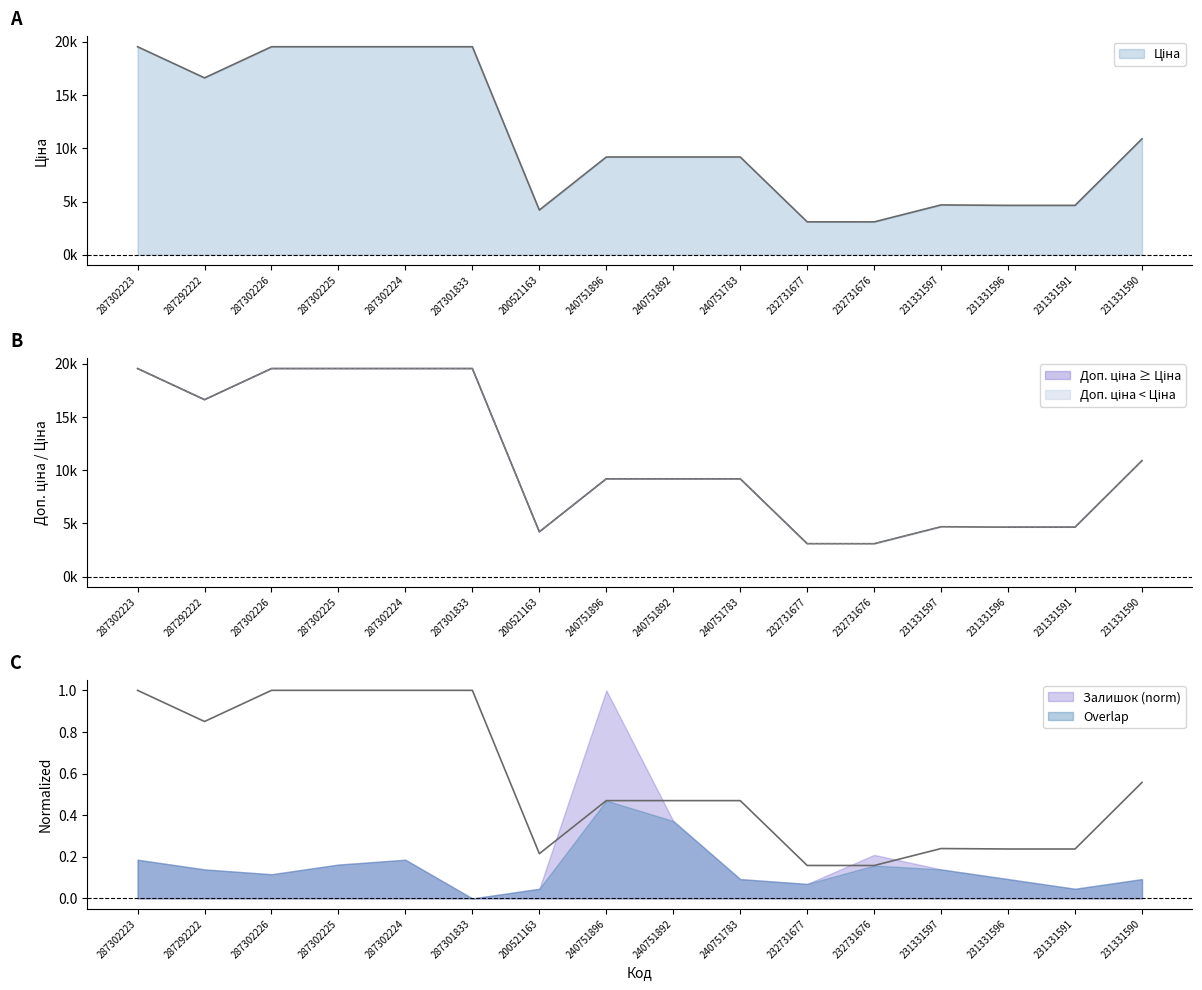

Where is Ціна nearest to the value 11316?

231331590